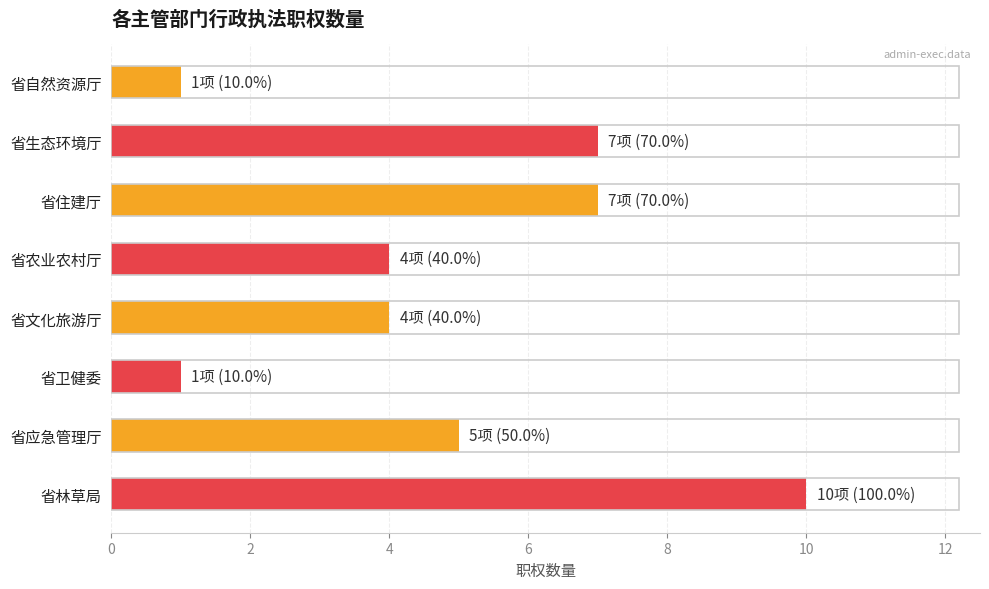

The value at 省农业农村厅 is 7. True or false?

False